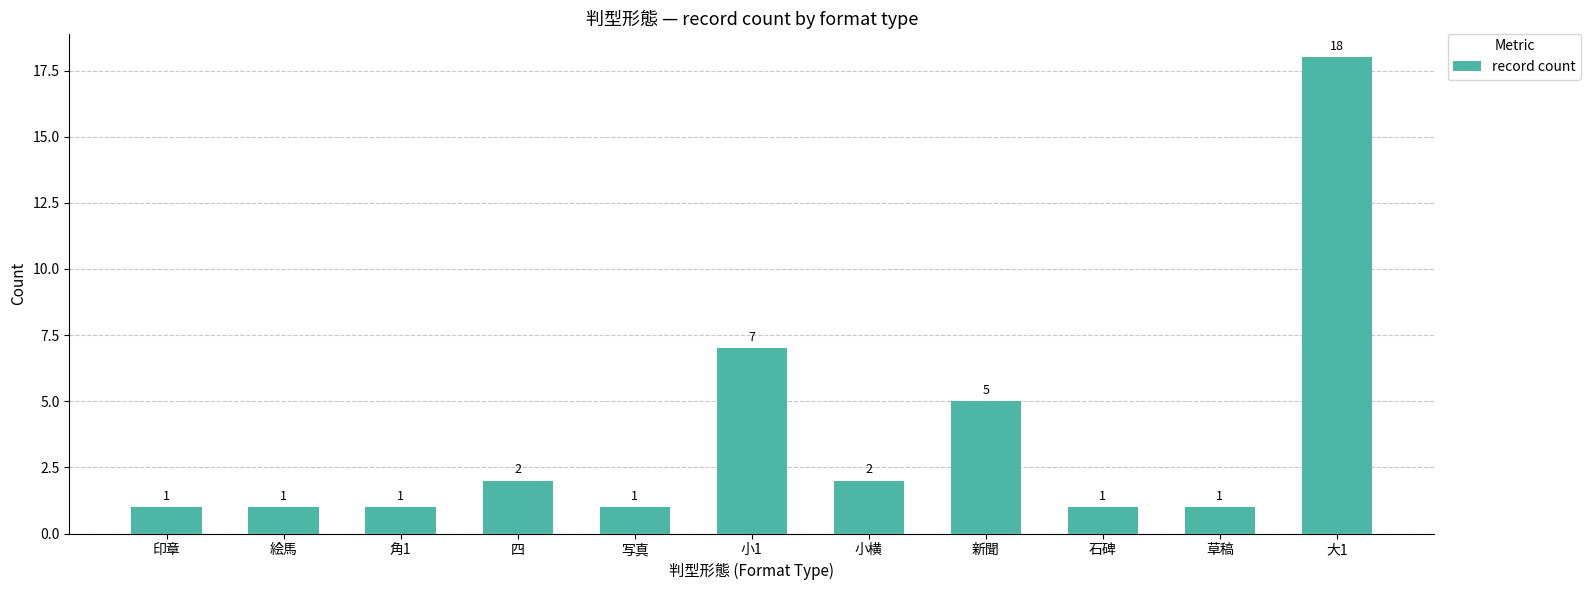

Is it true that the value at 石碑 is 1?

True